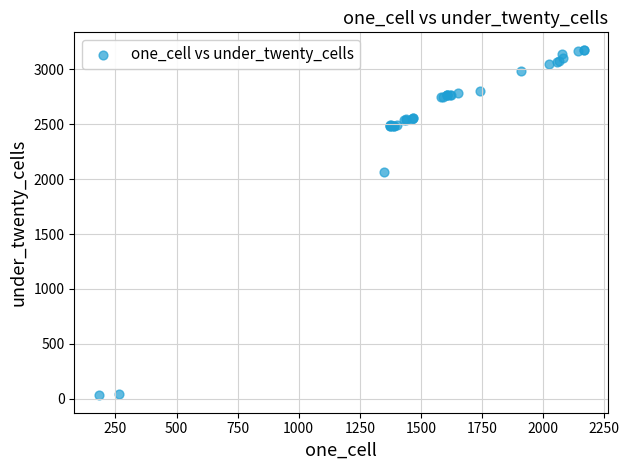

What Y value in the scatter plot is closest to 1605?

2067